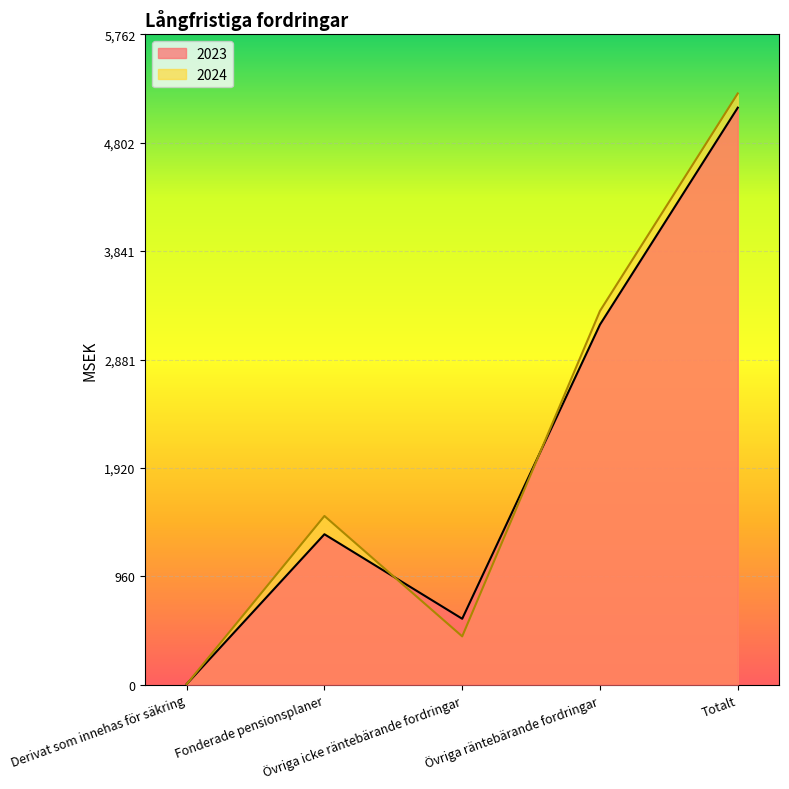

Rank the categories by 2024 value from lowest to highest.

Derivat som innehas för säkring, Övriga icke räntebärande fordringar, Fonderade pensionsplaner, Övriga räntebärande fordringar, Totalt